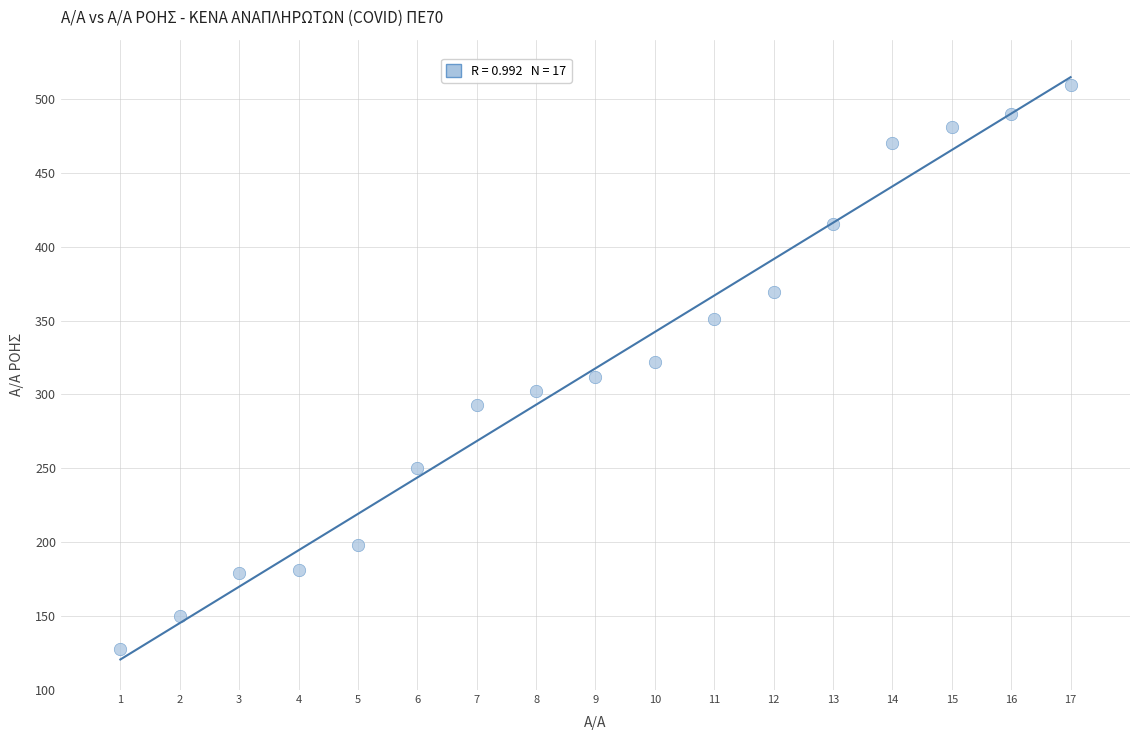

What is the range of Y values (max minus min)?

381